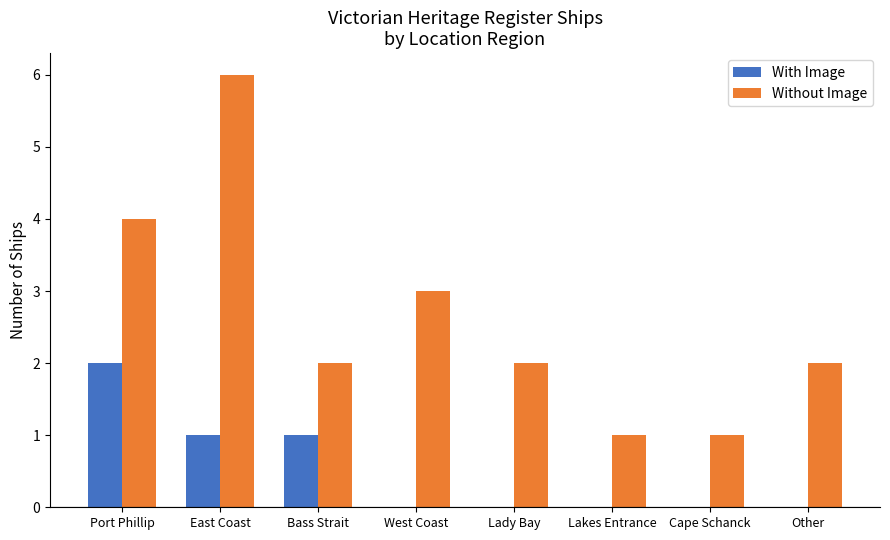

What value does the Without Image series have at Port Phillip?

4